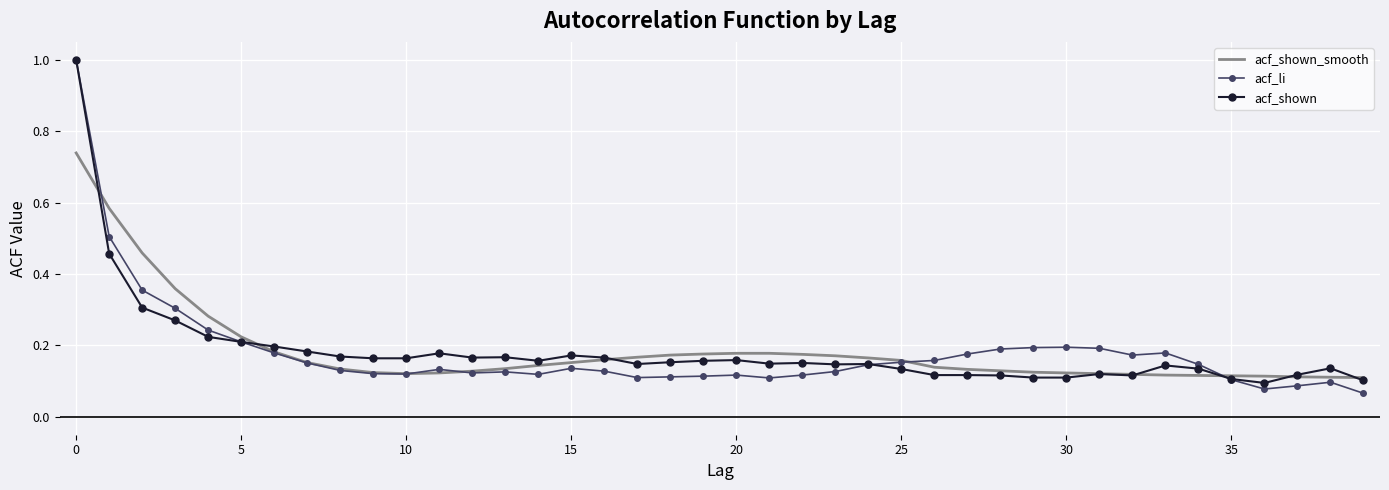

What is the highest value of the acf_li series?

1.0